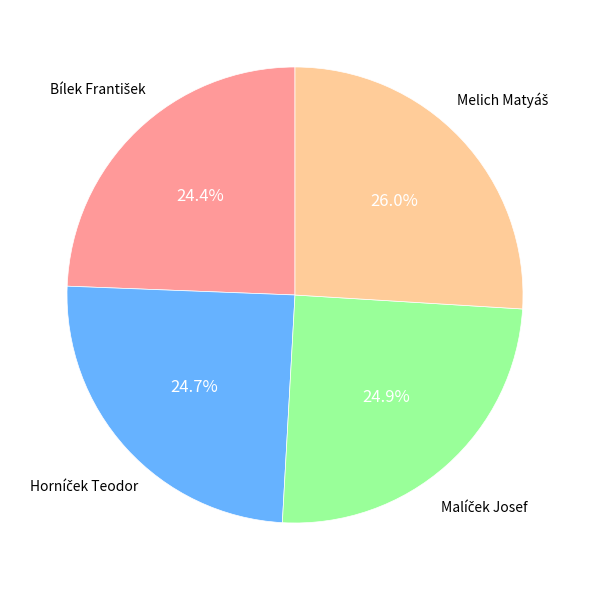

Is there a majority slice in this chart?

No